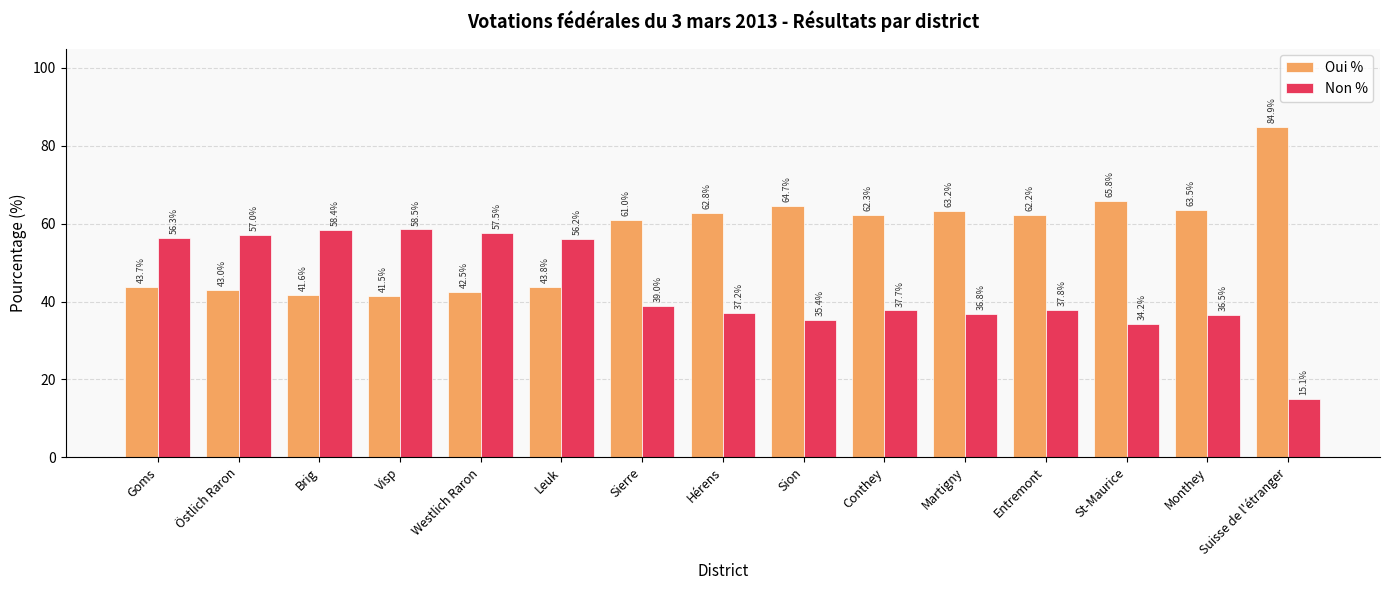

How many data points does each series have?

15